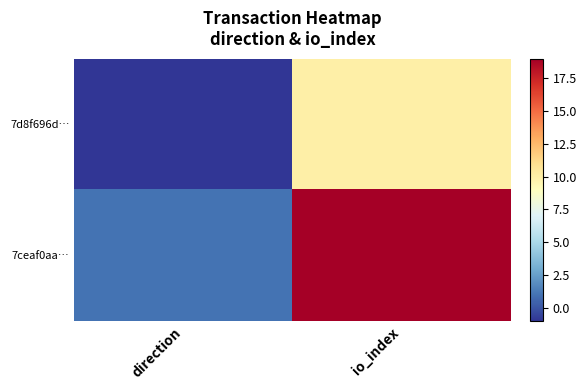

Reading left to right, list all the values displayed in this chart.

7d8f696d…: direction=-1	io_index=10
7ceaf0aa…: direction=1	io_index=19